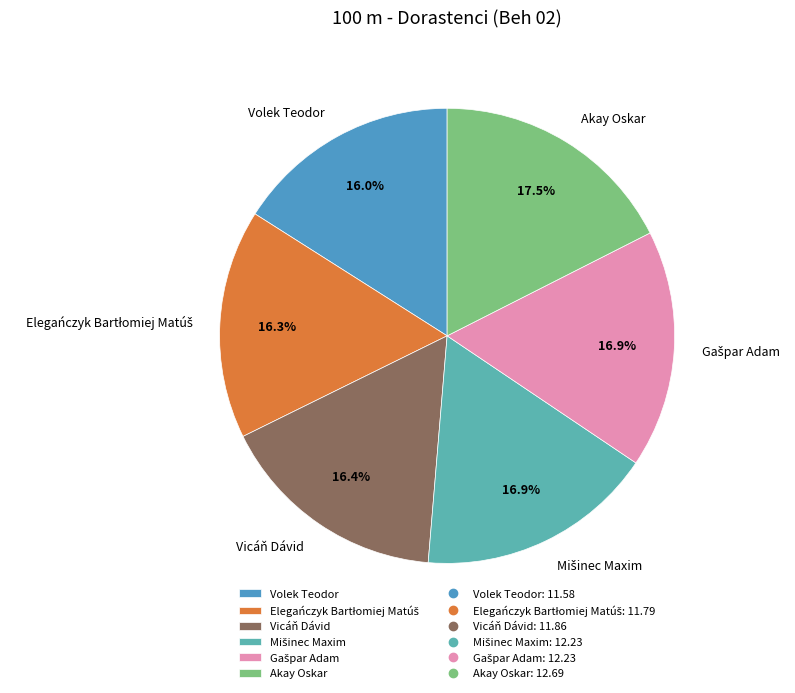

To the nearest percent, what percentage of the pie is Volek Teodor?

16%